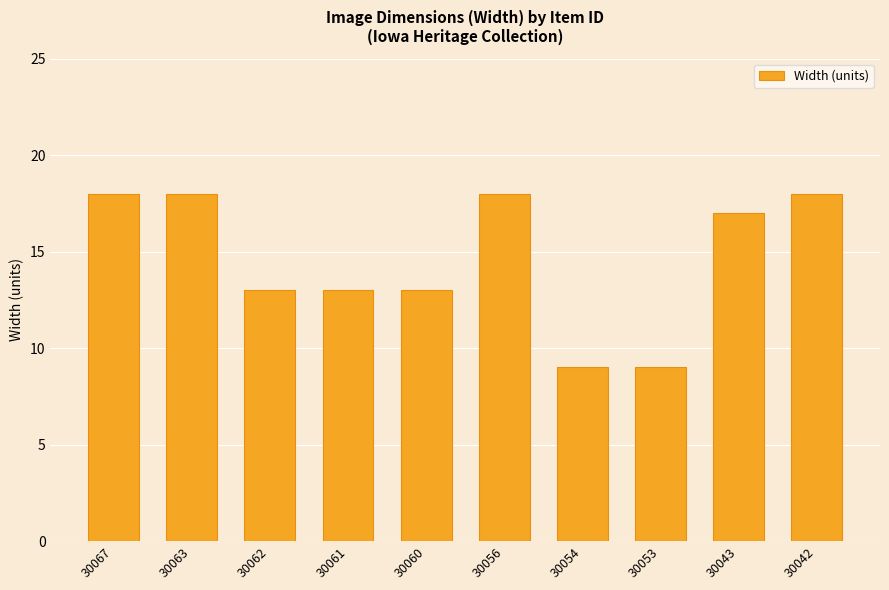

What is the average value?

15